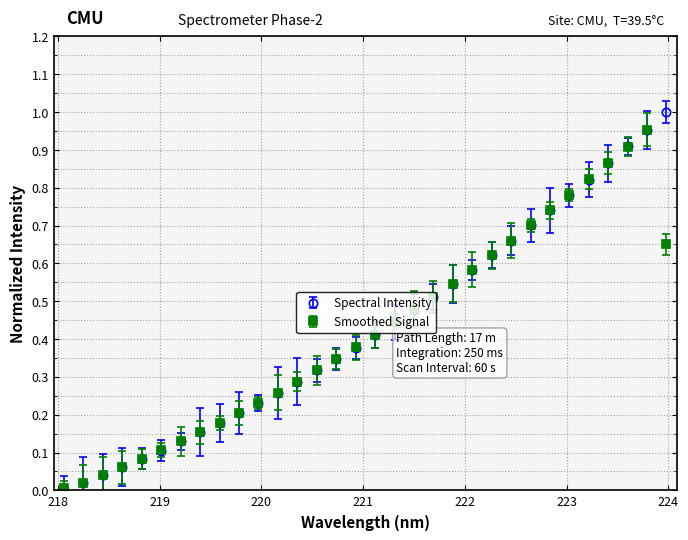

How many lines are shown in the chart?

2